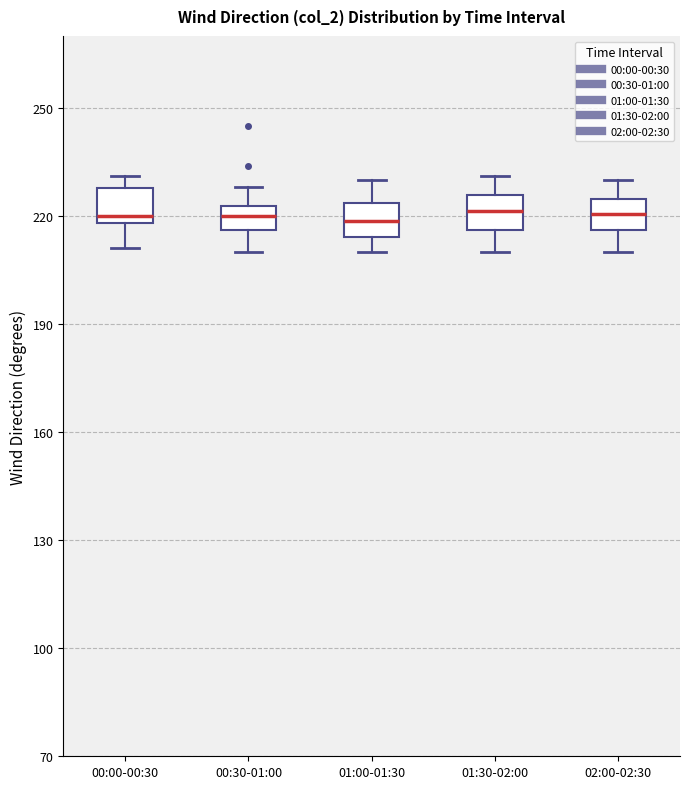

Where is the upper edge of the box for 01:30-02:00 on the y-axis? The values are not printed on the chart, so give them approximately, as read against the axis.

225